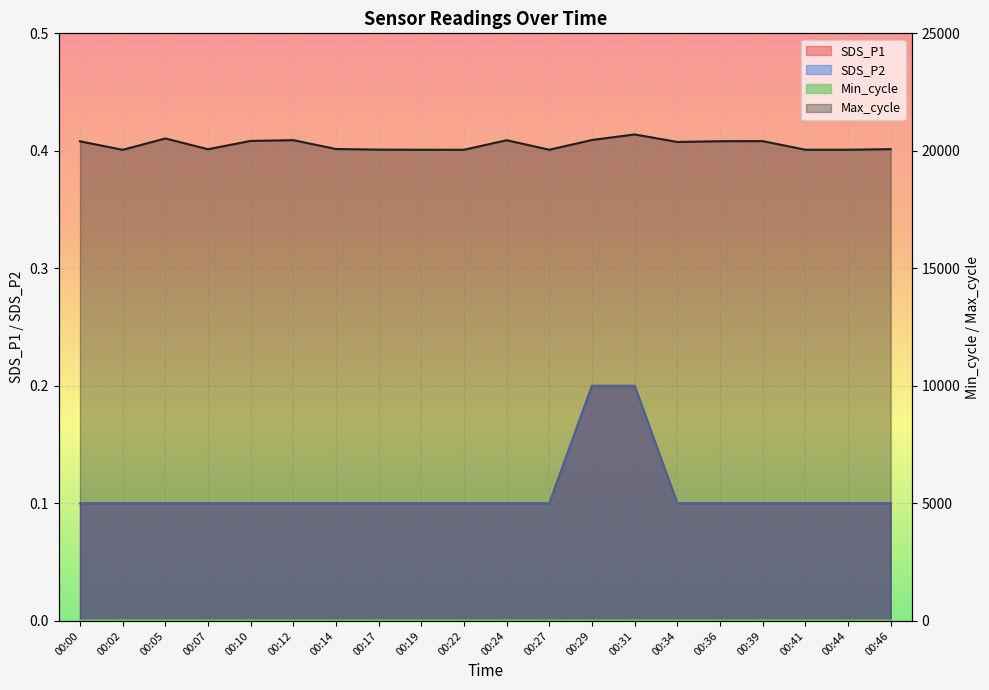

How many values in the Max_cycle series are below 20378?

10